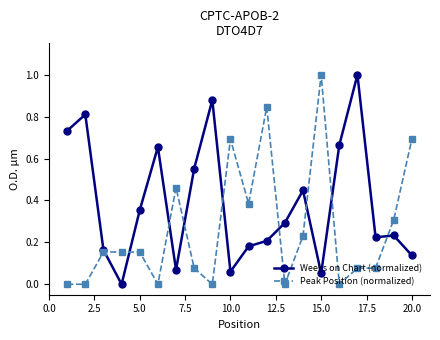

How many distinct data groups are displayed?

2